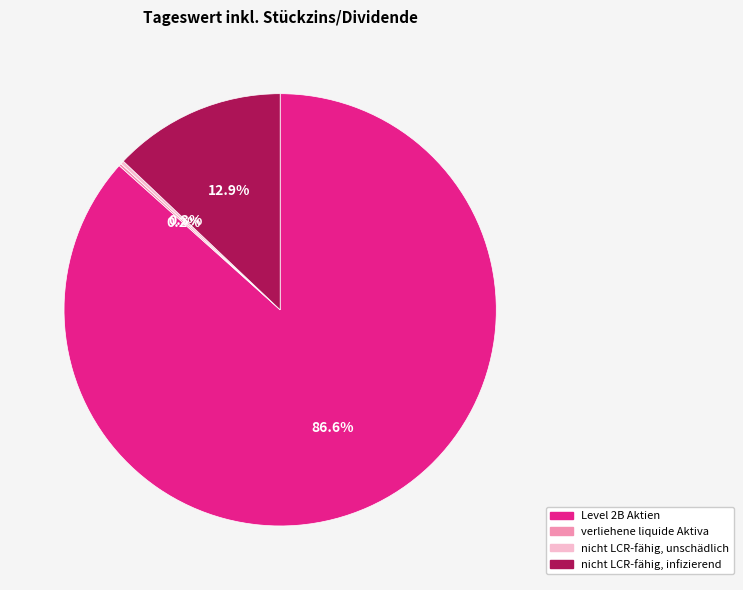

What percentage is the nicht LCR-fähig, infizierend slice, to the nearest percent?

13%